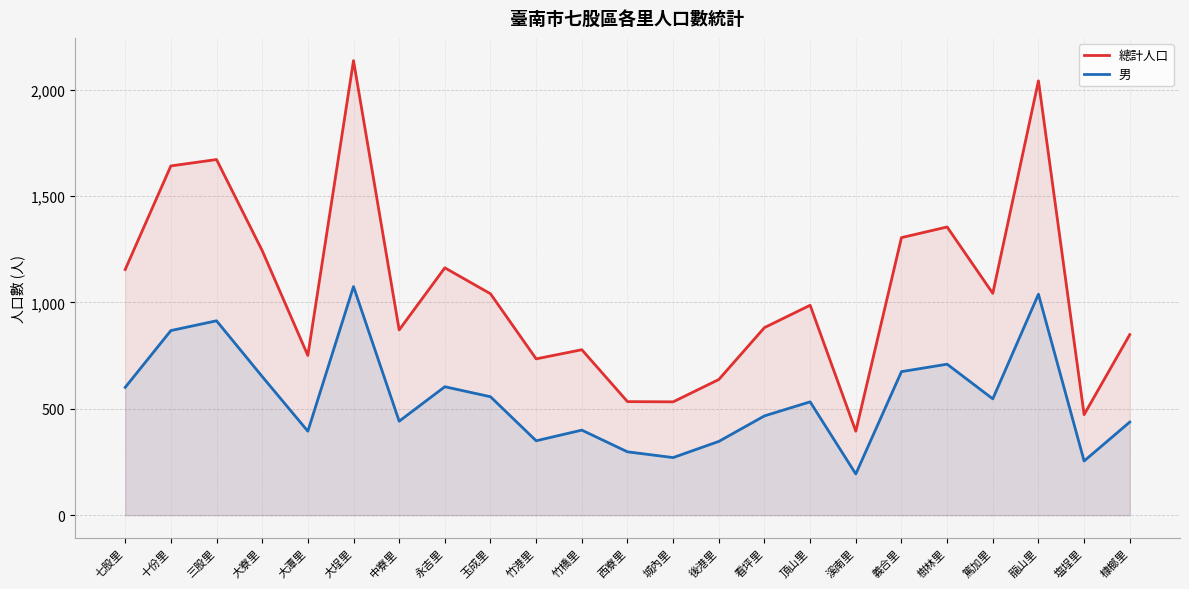

List the labels in order of 男 value, largest first.

大埕里, 龍山里, 三股里, 十份里, 樹林里, 義合里, 大寮里, 永吉里, 七股里, 玉成里, 篤加里, 頂山里, 看坪里, 中寮里, 槺榔里, 竹橋里, 大潭里, 竹港里, 後港里, 西寮里, 城內里, 塩埕里, 溪南里